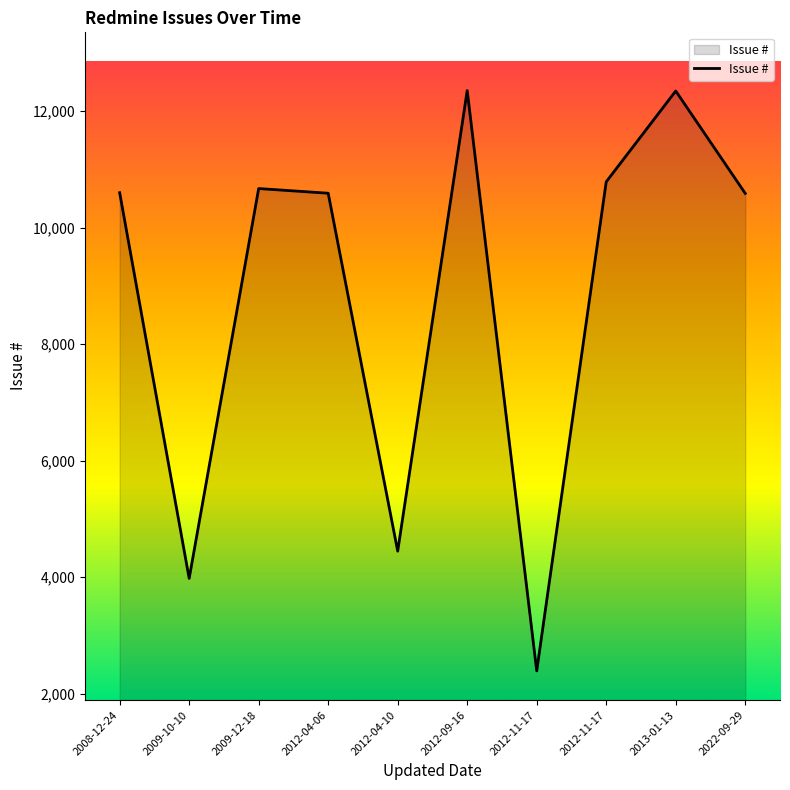

What is the smallest value displayed?

2390